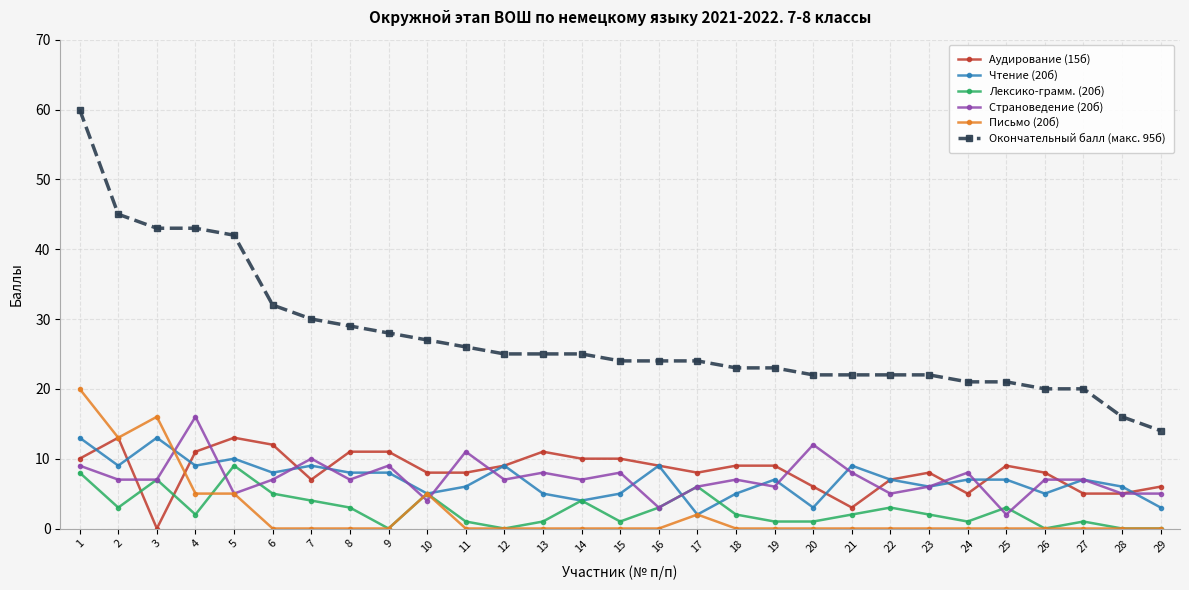

At which category does the chart reach its peak across all series?

1